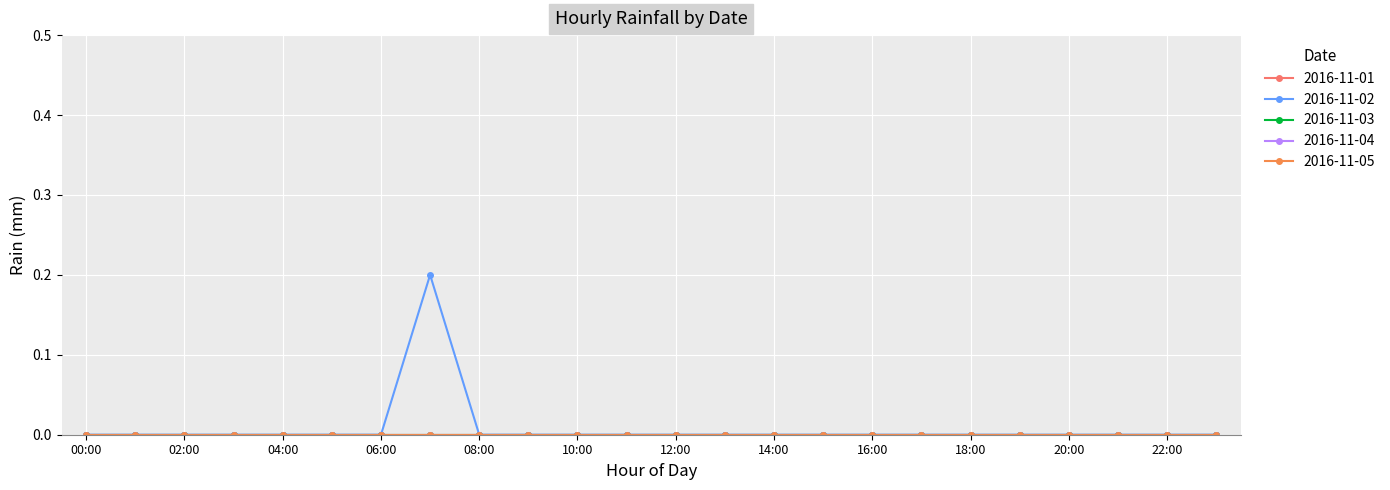

In 2016-11-02, how many points are higher than both neighbors (excluding endpoints)?

1